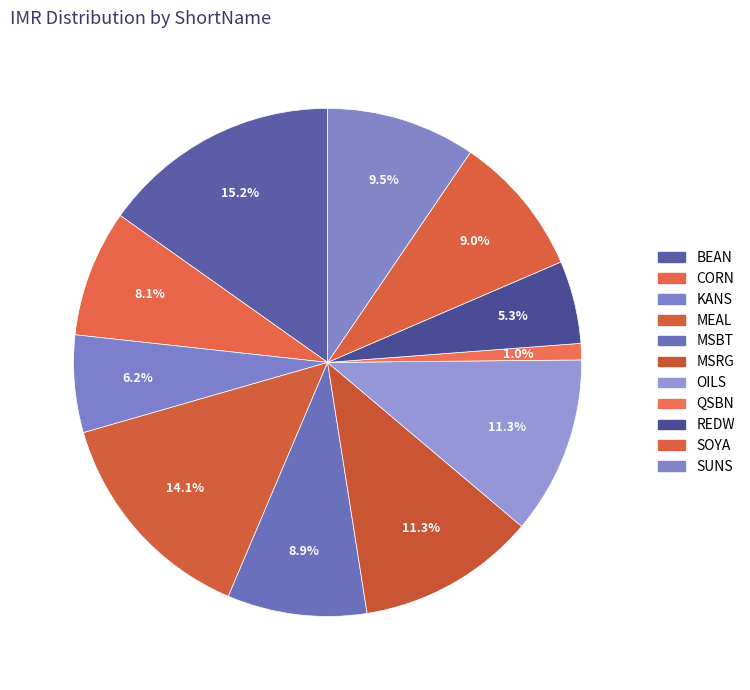

Count the number of slices in the pie.

11